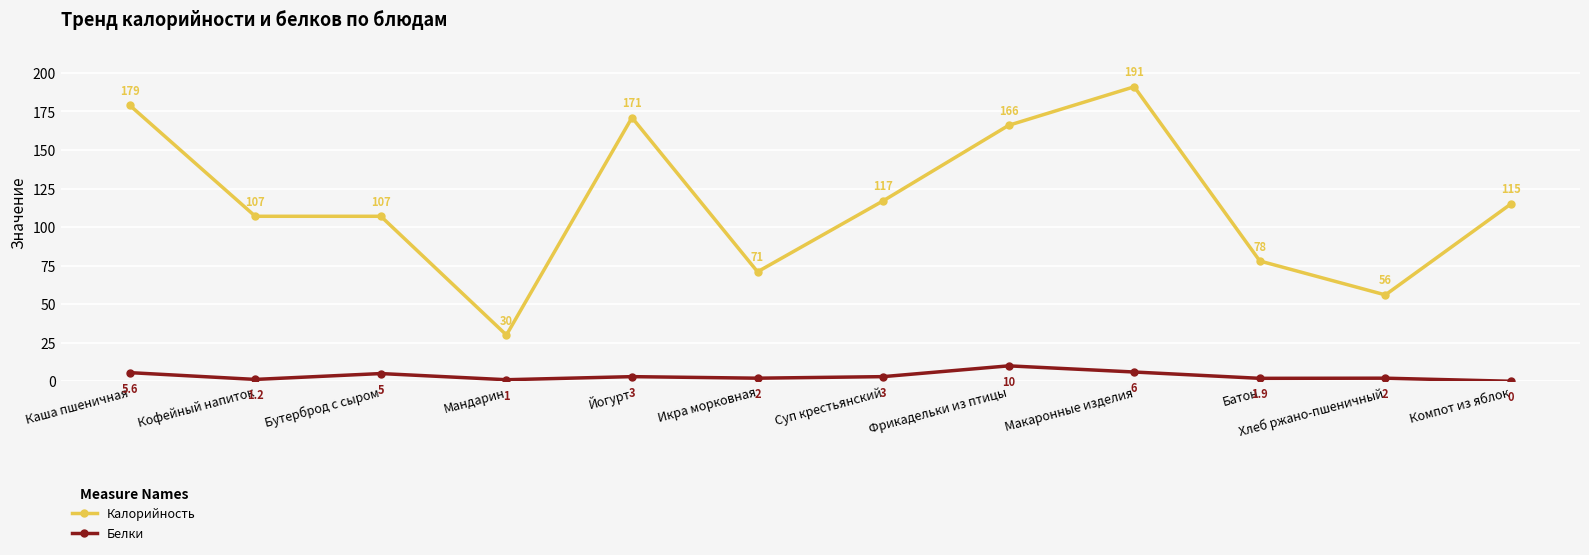

At how many categories does at least one series exceed 173?

2